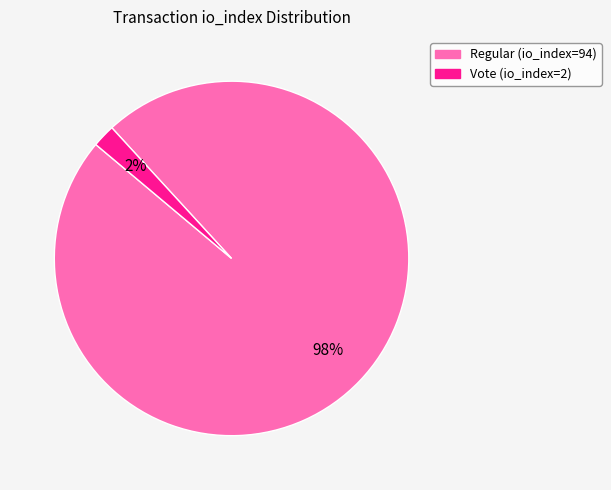

To the nearest percent, what portion does Vote (io_index=2) represent?

2%